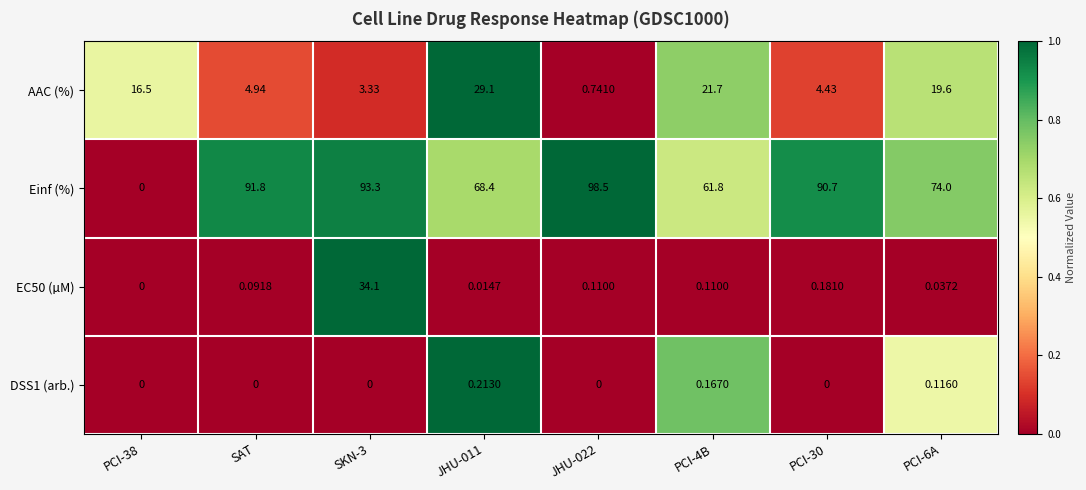

Which series has the largest total across all categories?

Einf (%)